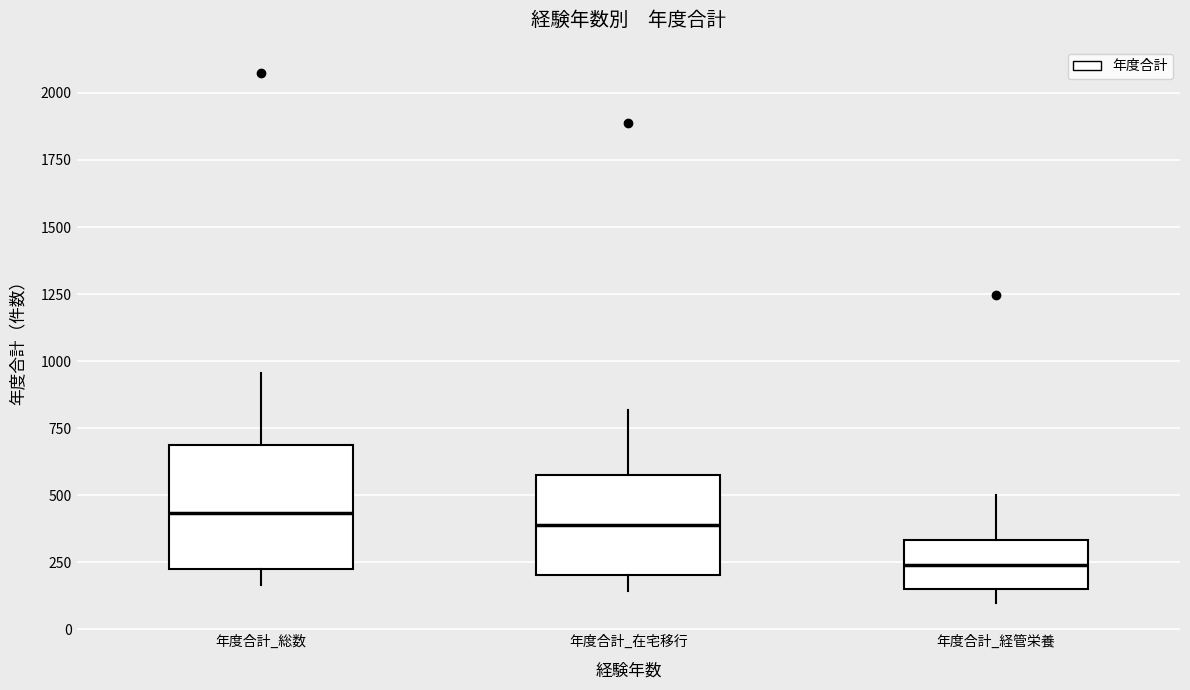

Which box is the tallest, from its lower edge to its upper edge?

年度合計_総数